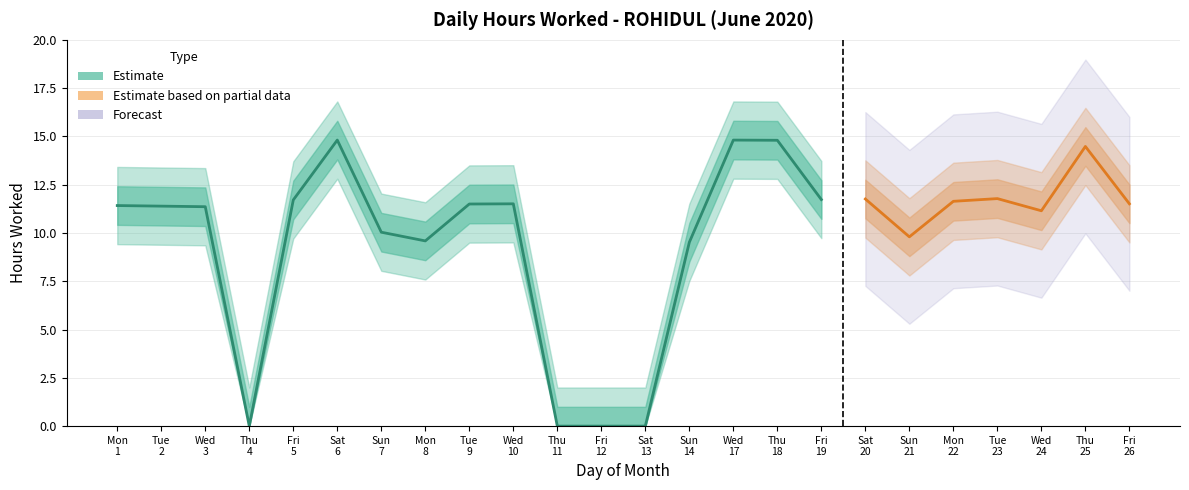

Is the value of Upper Bound at 21 greater than the value of Low (Hours Worked) at 4?

Yes